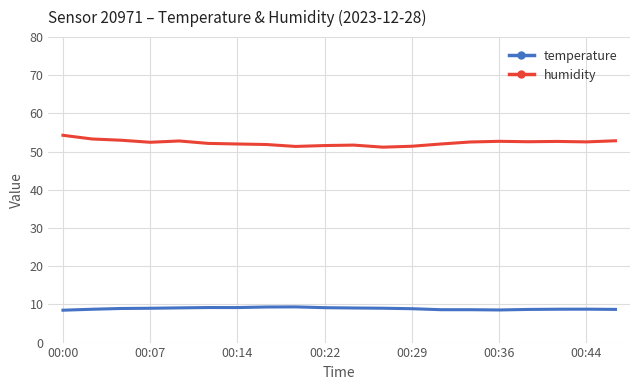

What is the difference between the second highest and minimum values in the temperature series?

0.8